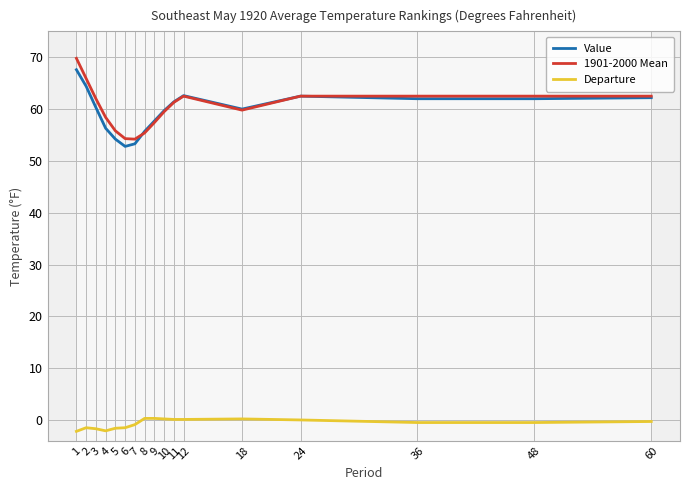

Which category has the lowest value in the 1901-2000 Mean series?

7